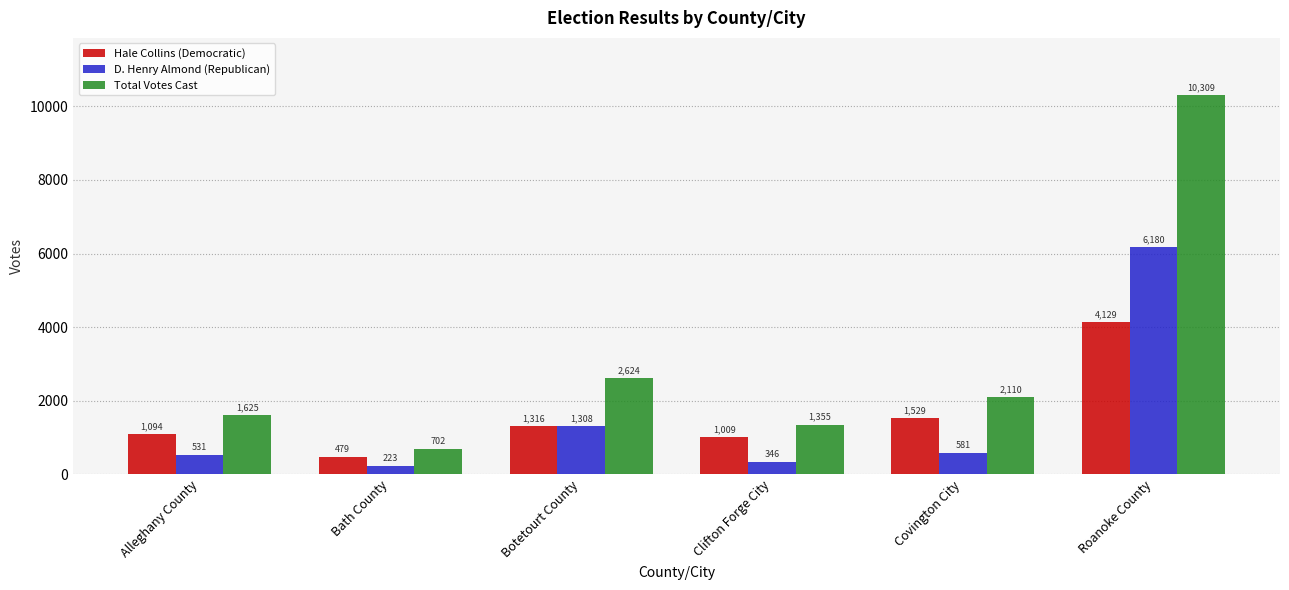

What is the sum of the Hale Collins (Democratic) values at Alleghany County and Covington City?

2623